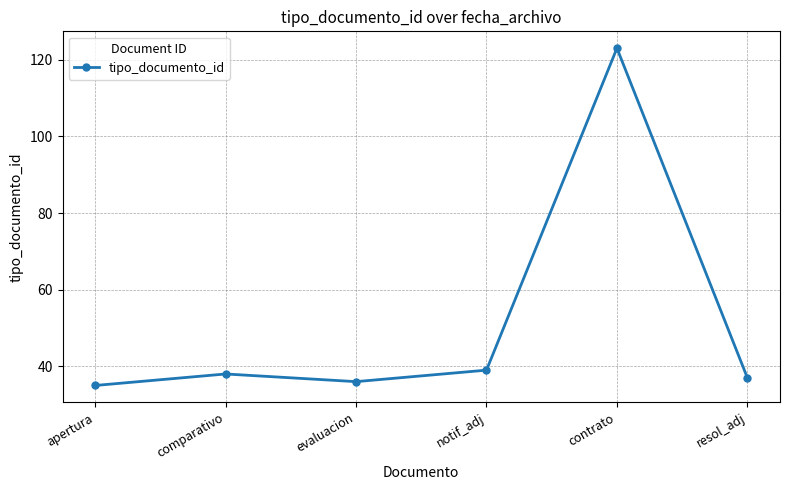

What position from the left is apertura?

1